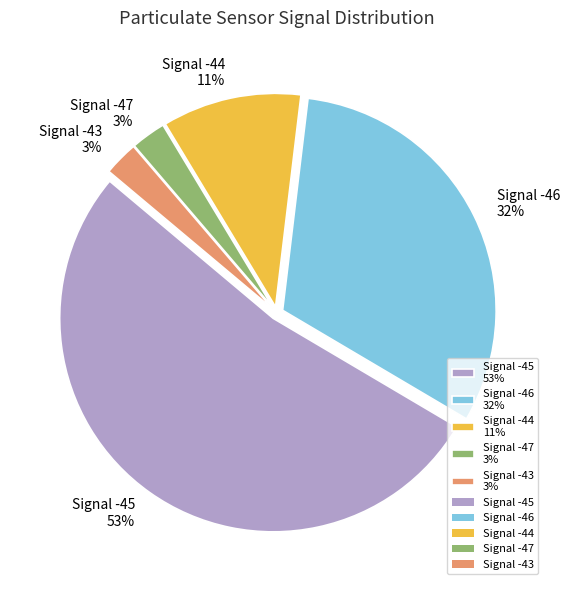

Which slice is the largest?

Signal -45 53%